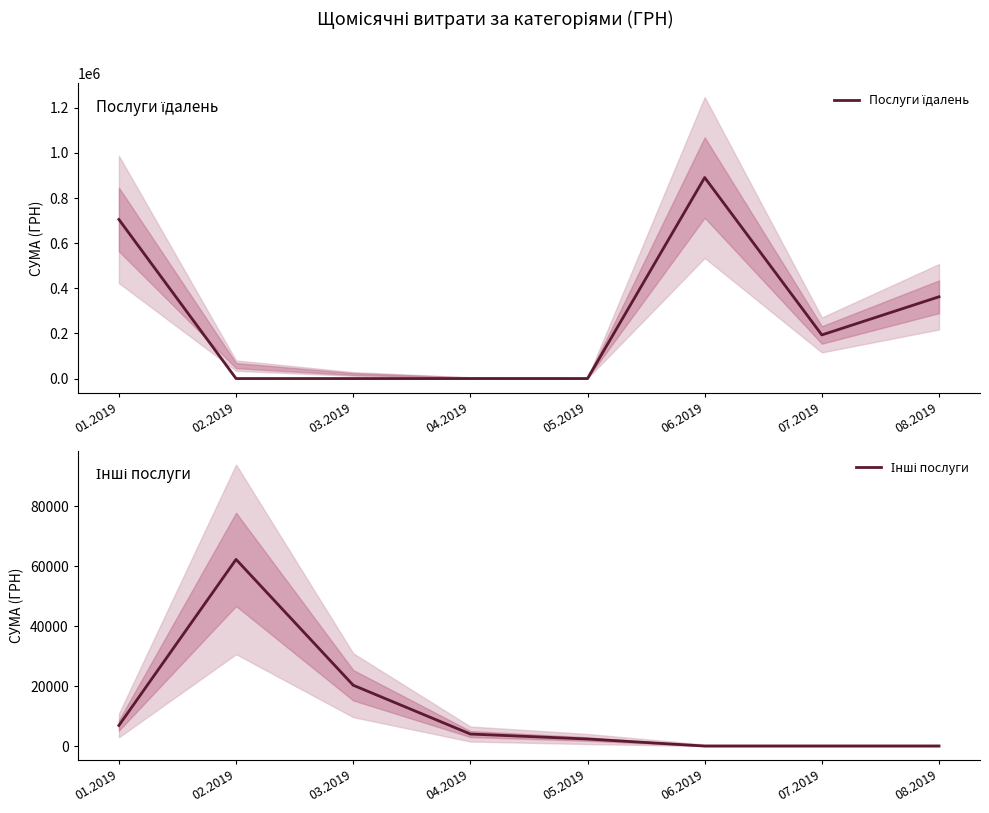

Between 01.2019 and 05.2019, which series saw the biggest shift?

Послуги їдалень